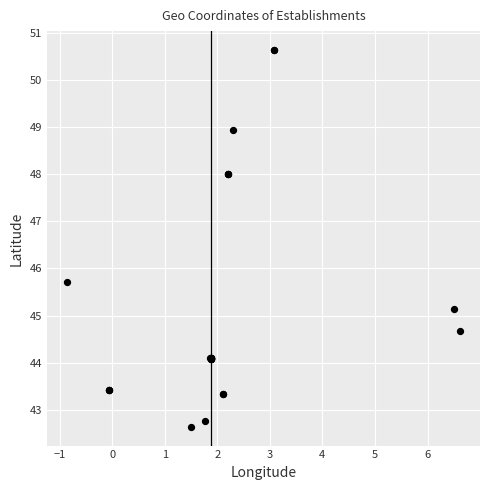

What Y value in the scatter plot is closest to 46?

45.7